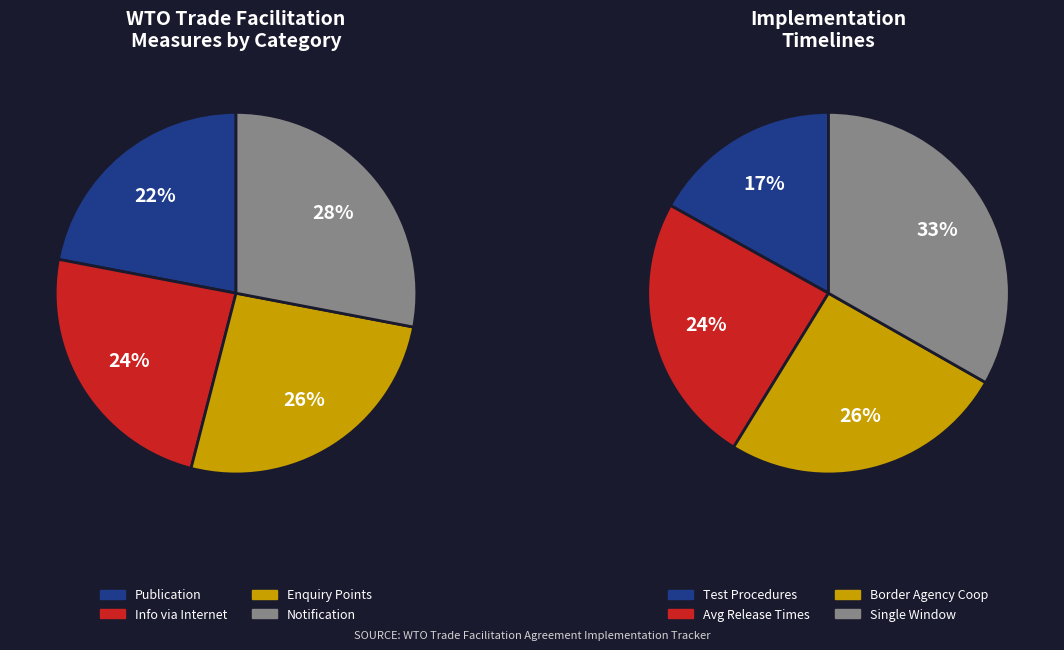

Does Publication represent more than half of the total?

No